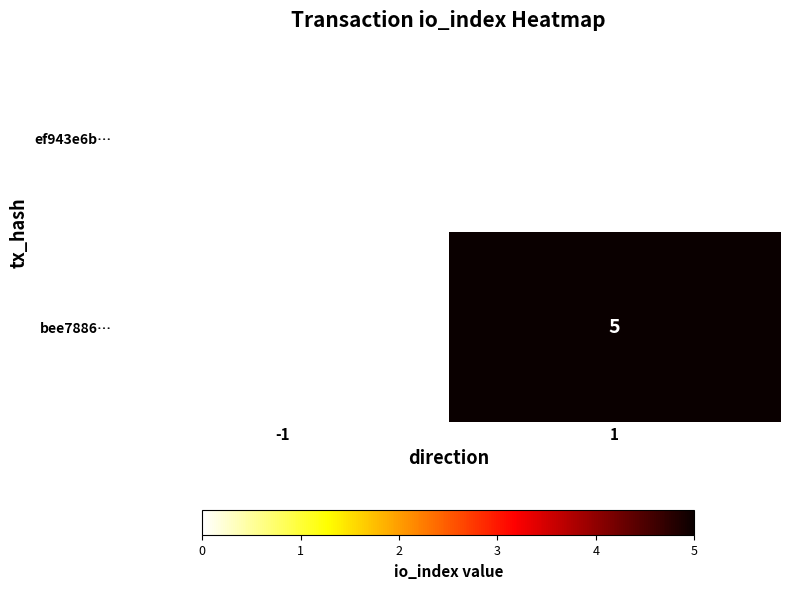

True or false: bee7886… has a value of 7 at 1.

False